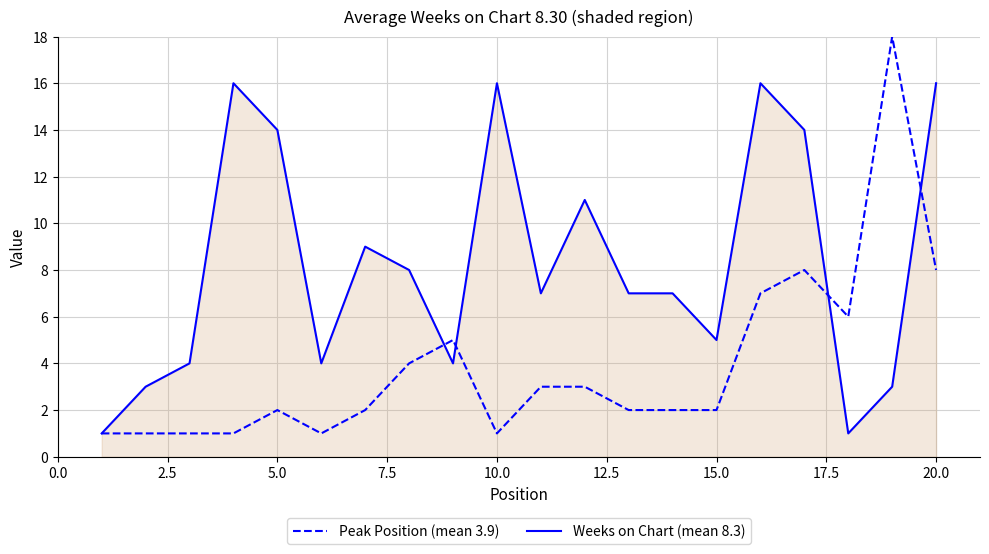

List the series in order of their overall mean, lowest first.

Peak Position (mean 3.9), Weeks on Chart (mean 8.3)